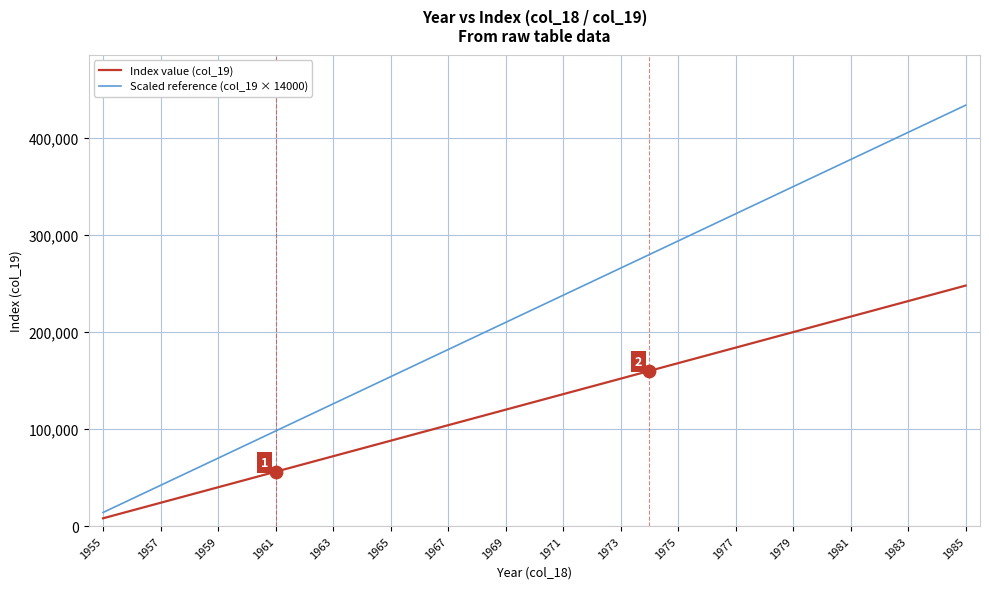

Which series has the largest total across all categories?

Scaled reference (col_19 × 14000)